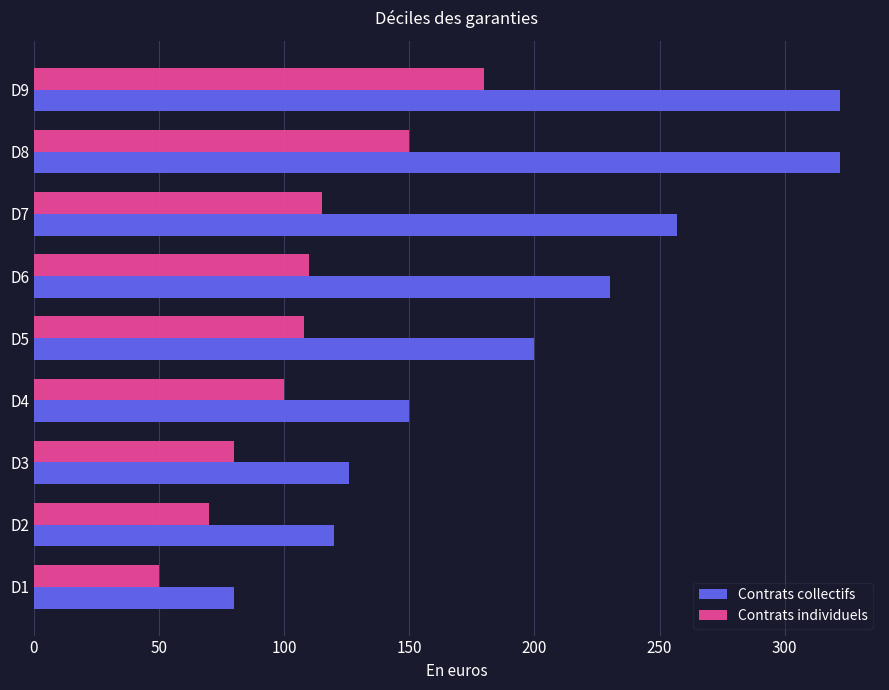

List the series in order of their peak value, lowest first.

Contrats individuels, Contrats collectifs